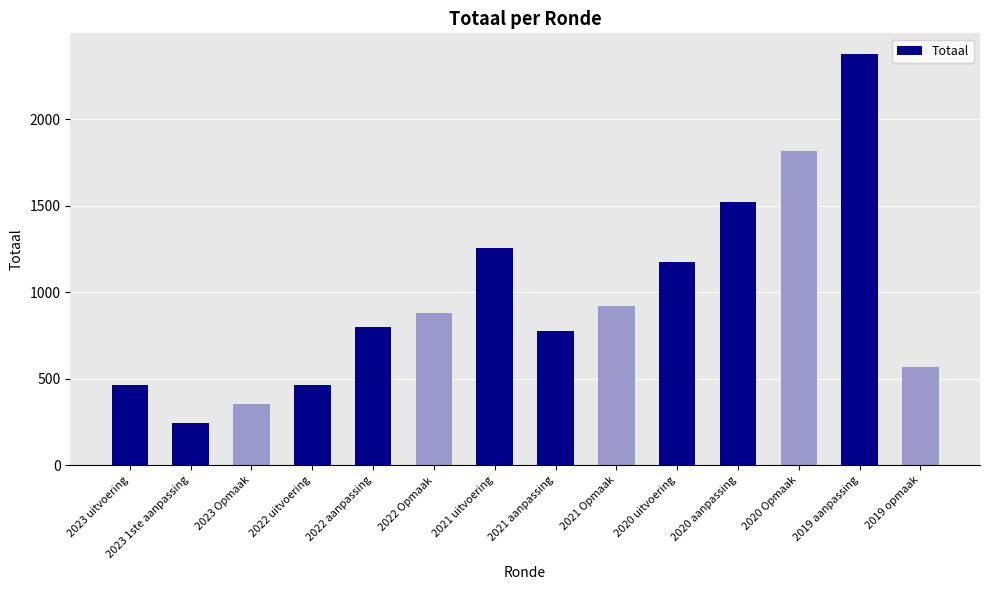

How many bars are there in total?

14